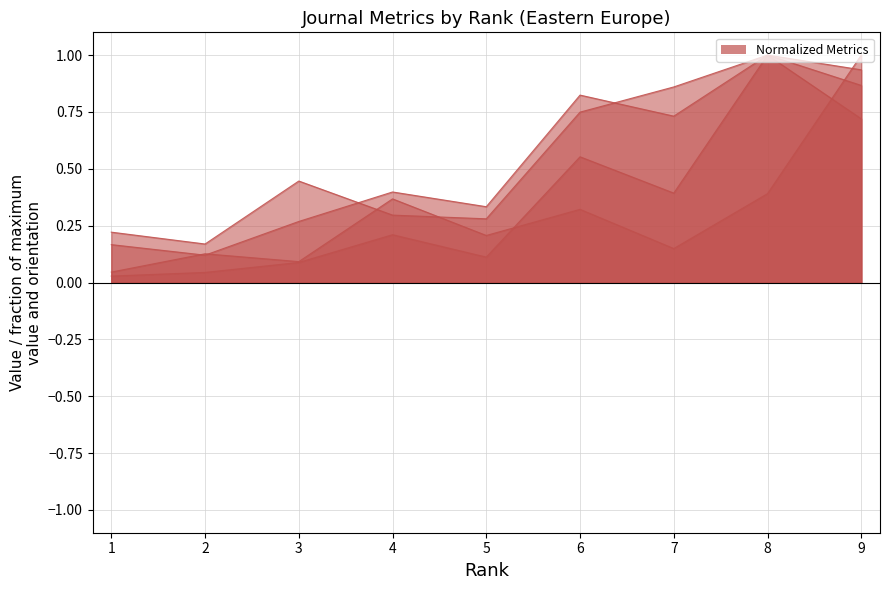

The value of Total Docs. (2009) at 6 is 0.8. True or false?

True